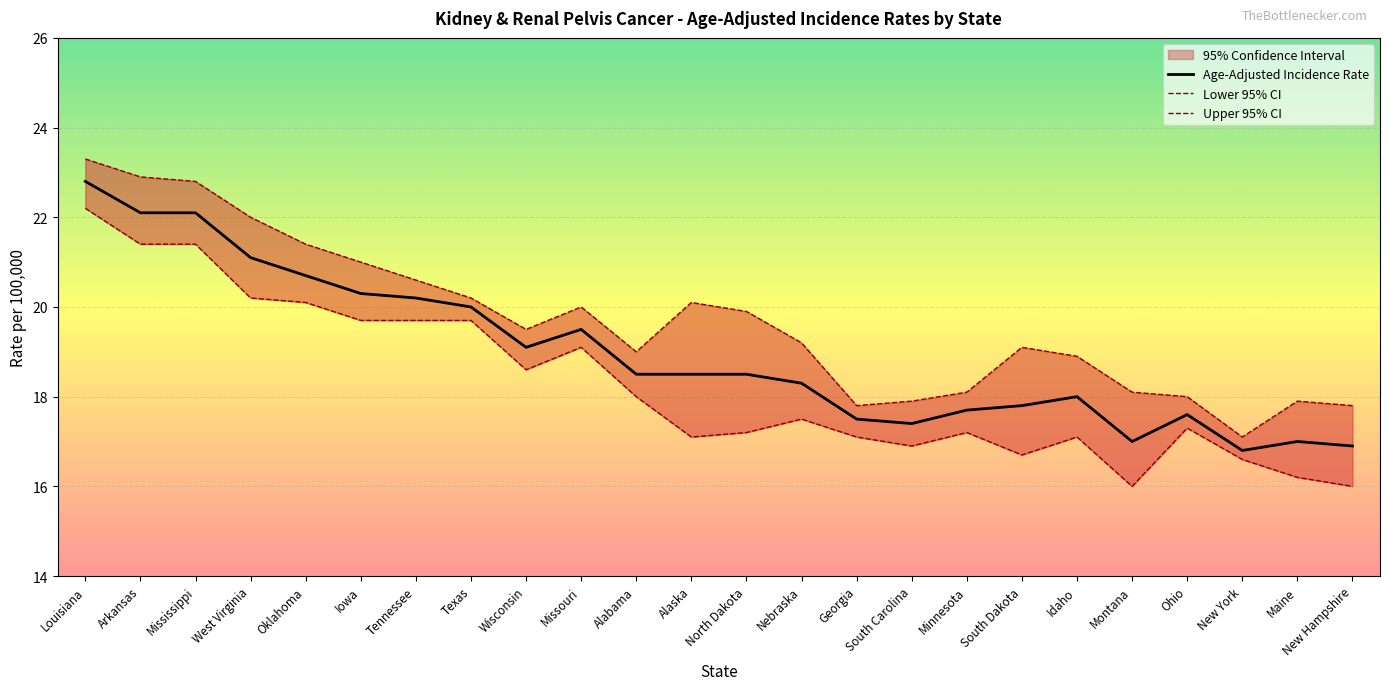

Which series has the widest spread of values?

Lower 95% CI